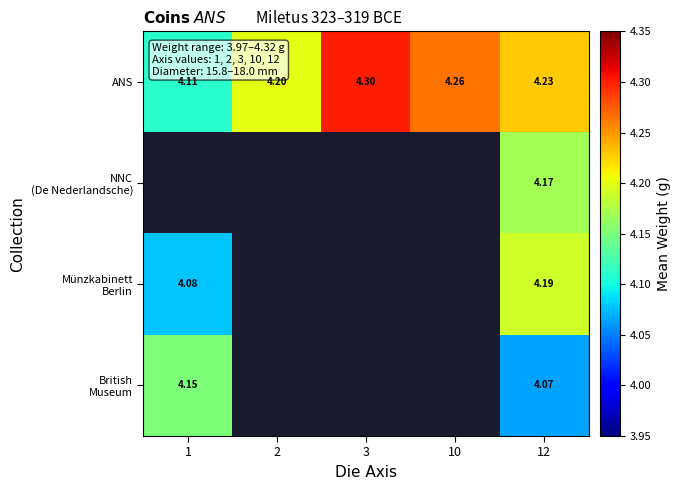

At which label is British Museum closest to 4?

12